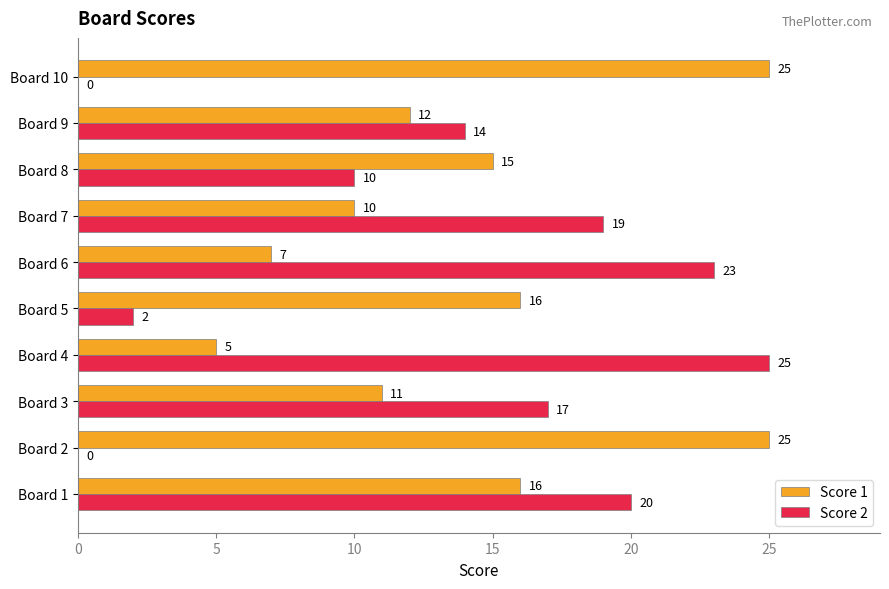

What is the sum of all Score 2 values?

130